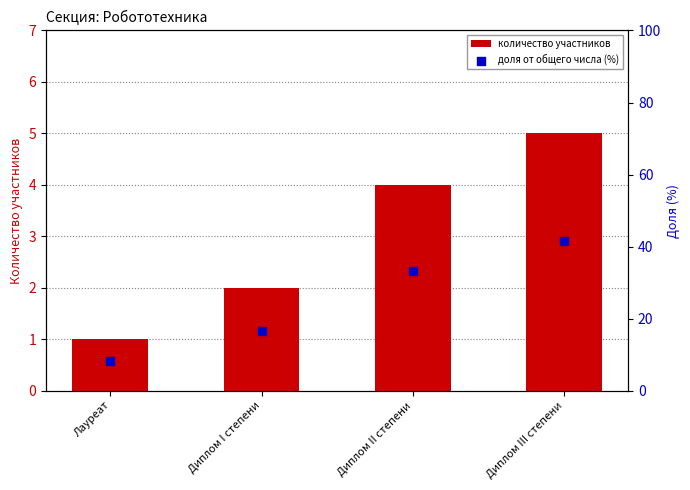

At how many categories does at least one series exceed 20?

2